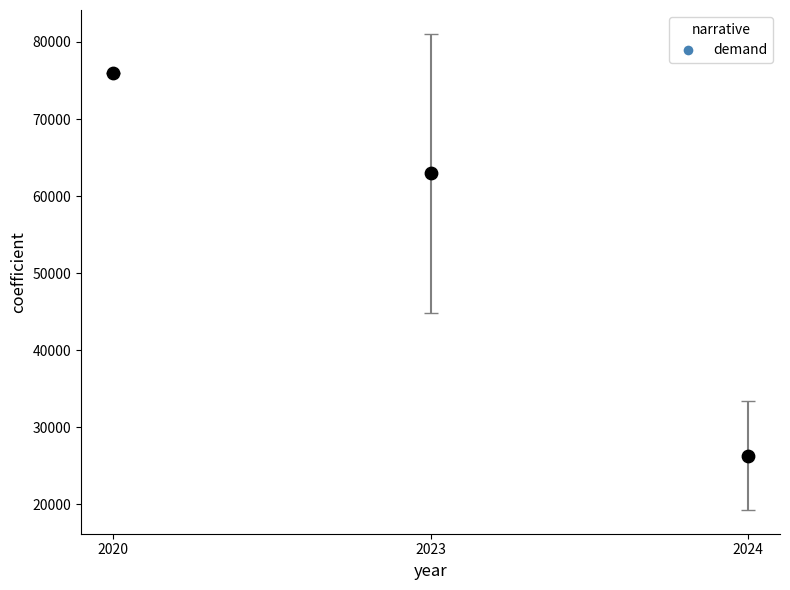

What is the average Y value?

55096.3